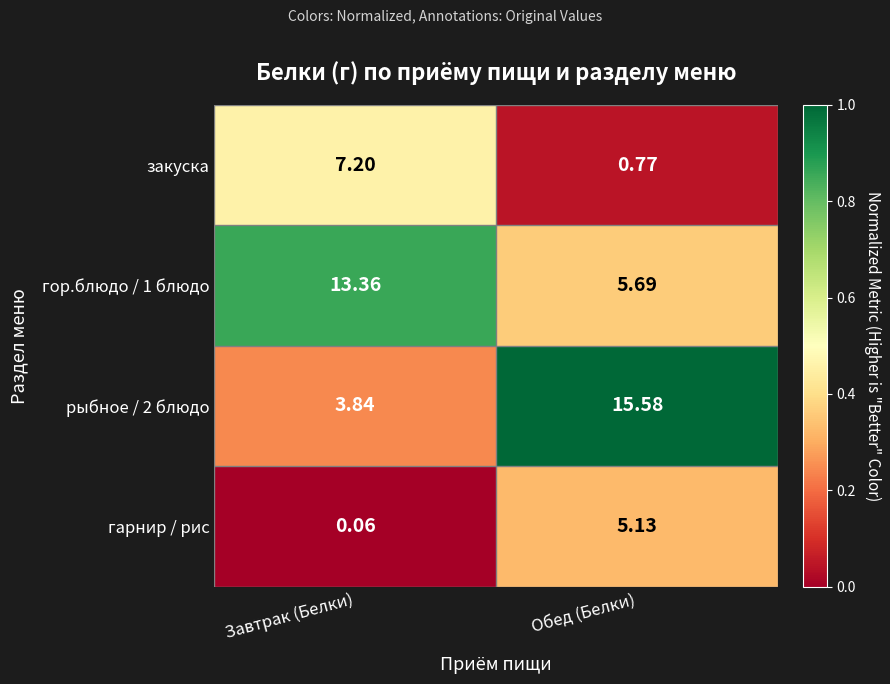

Which category has the lowest value across all series?

Завтрак (Белки)